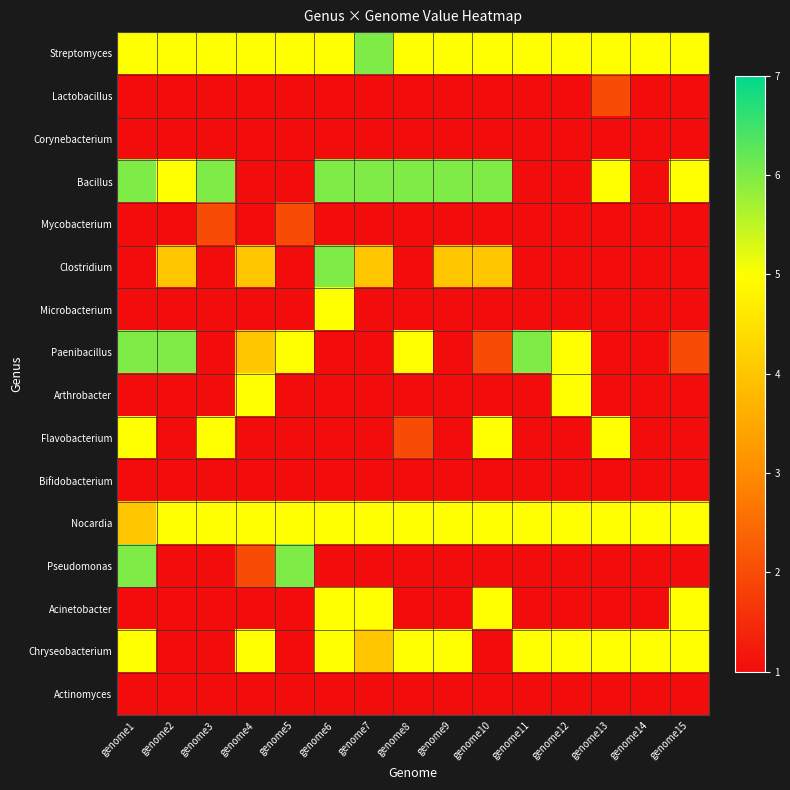

Which series changed the most between genome7 and genome15?

Clostridium